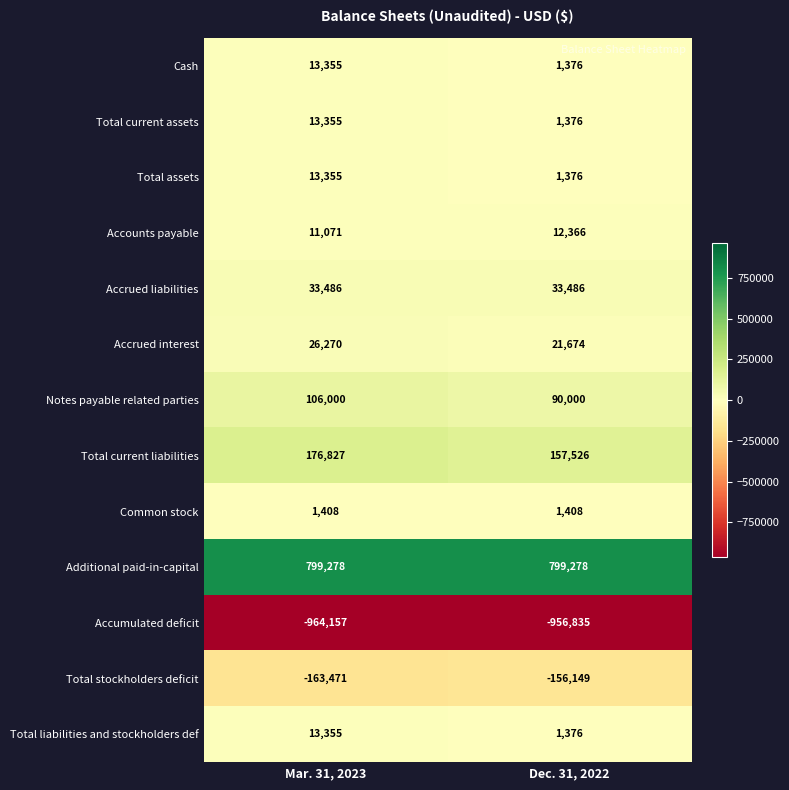

Reading right to left, extract all data points from this chart.

Cash: Dec. 31, 2022=1376	Mar. 31, 2023=13355
Total current assets: Dec. 31, 2022=1376	Mar. 31, 2023=13355
Total assets: Dec. 31, 2022=1376	Mar. 31, 2023=13355
Accounts payable: Dec. 31, 2022=12366	Mar. 31, 2023=11071
Accrued liabilities: Dec. 31, 2022=33486	Mar. 31, 2023=33486
Accrued interest: Dec. 31, 2022=21674	Mar. 31, 2023=26270
Notes payable related parties: Dec. 31, 2022=90000	Mar. 31, 2023=106000
Total current liabilities: Dec. 31, 2022=157526	Mar. 31, 2023=176827
Common stock: Dec. 31, 2022=1408	Mar. 31, 2023=1408
Additional paid-in-capital: Dec. 31, 2022=799278	Mar. 31, 2023=799278
Accumulated deficit: Dec. 31, 2022=-956835	Mar. 31, 2023=-964157
Total stockholders deficit: Dec. 31, 2022=-156149	Mar. 31, 2023=-163471
Total liabilities and stockholders def: Dec. 31, 2022=1376	Mar. 31, 2023=13355